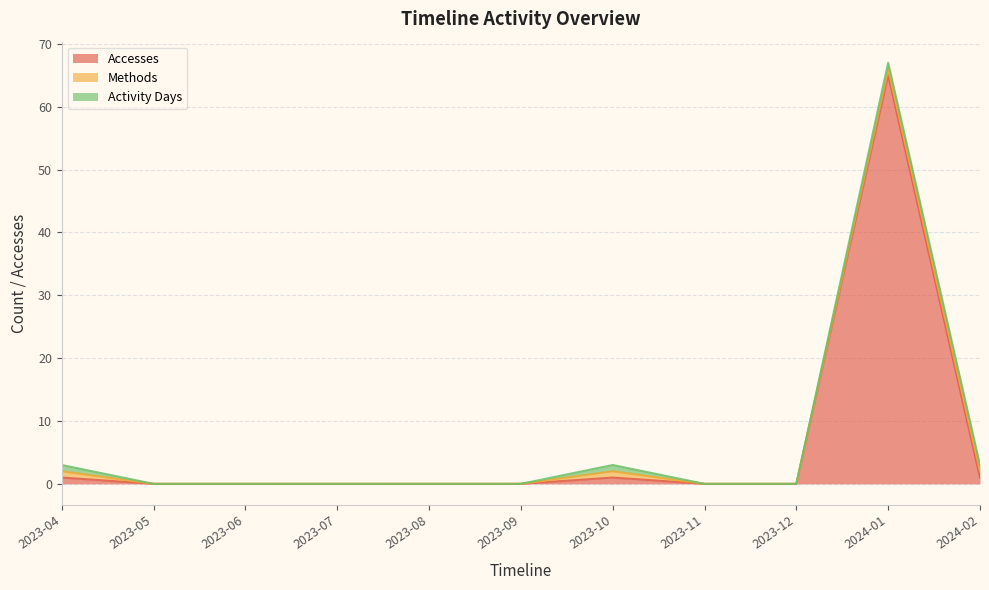

Does the chart have visible grid lines?

Yes